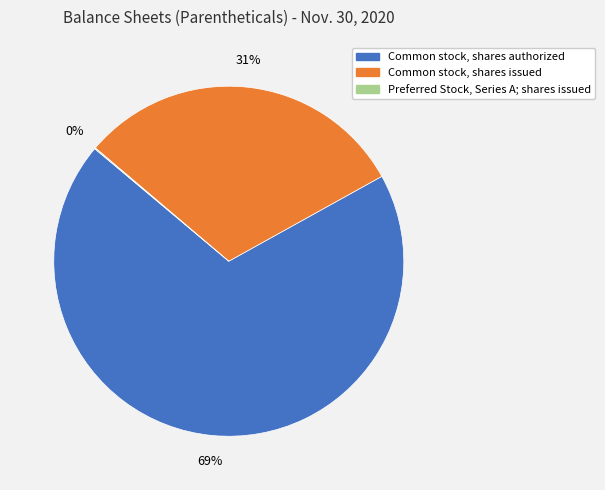

What is the majority slice?

Common stock, shares authorized